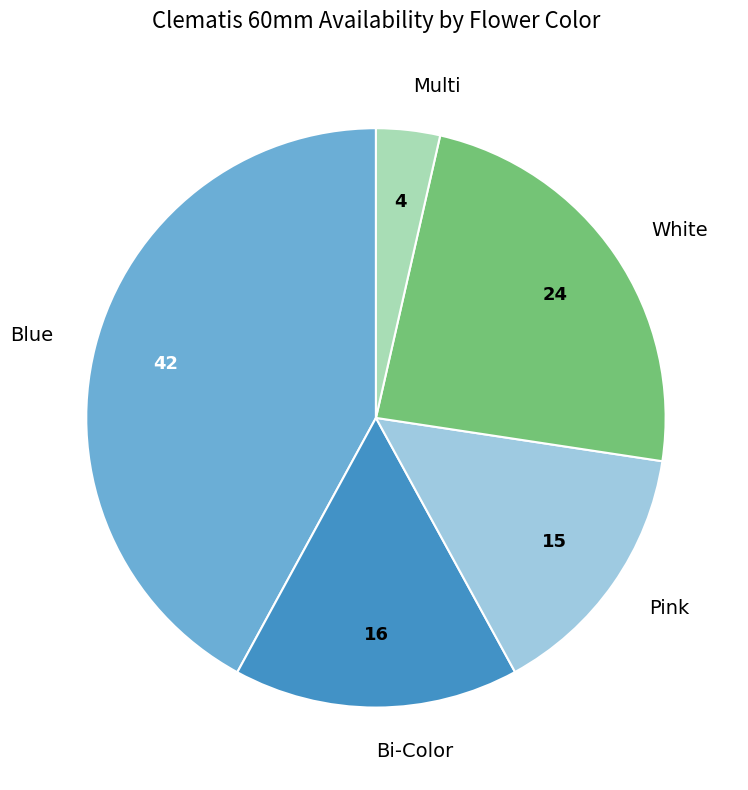

How many slices are in this pie chart?

5